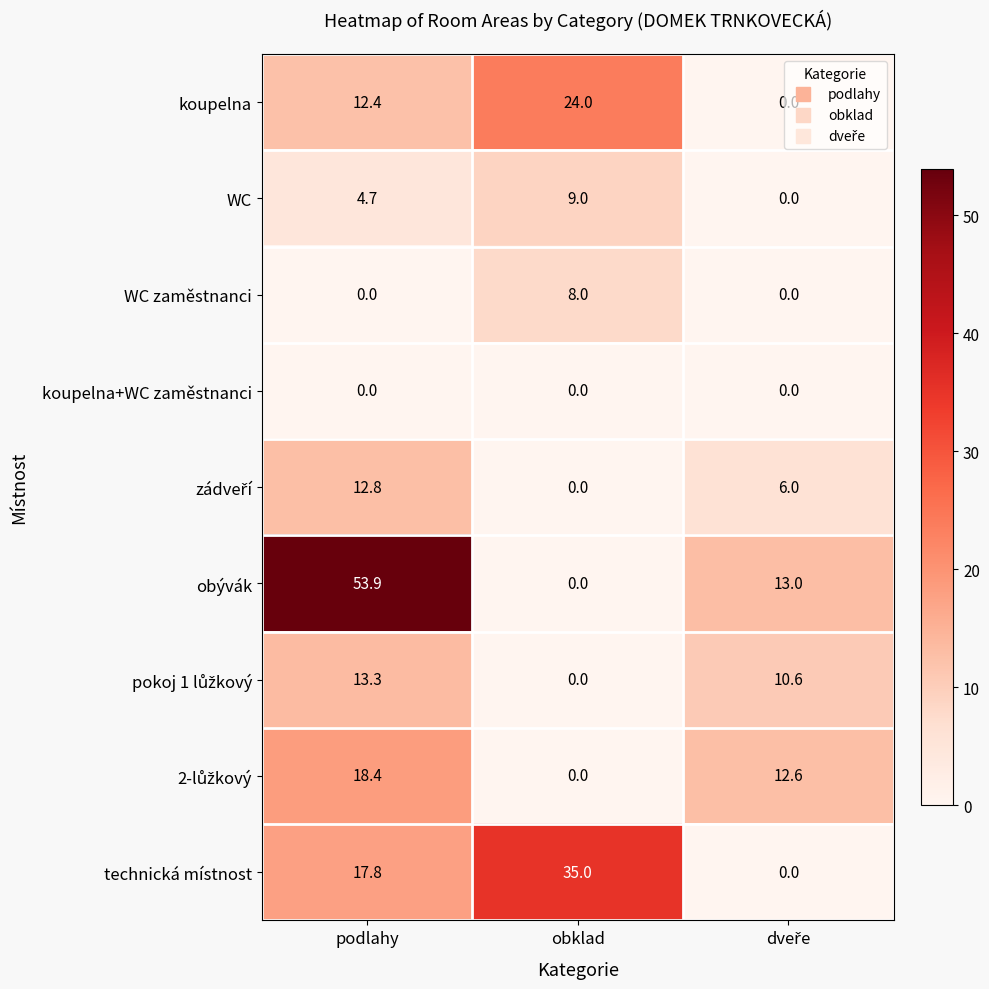

Which series has the largest range (max minus min)?

obývák